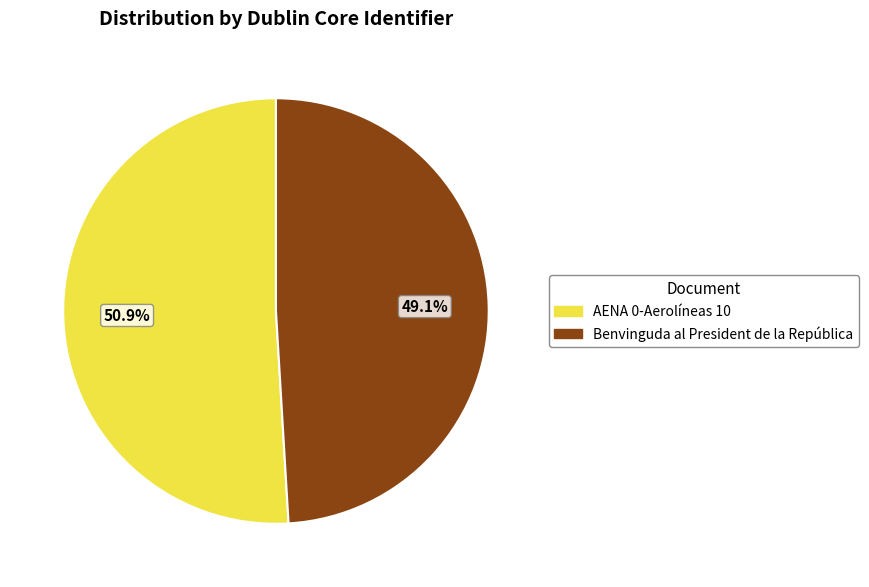

To the nearest percent, what is the difference between the largest and smallest slice percentages?

2%